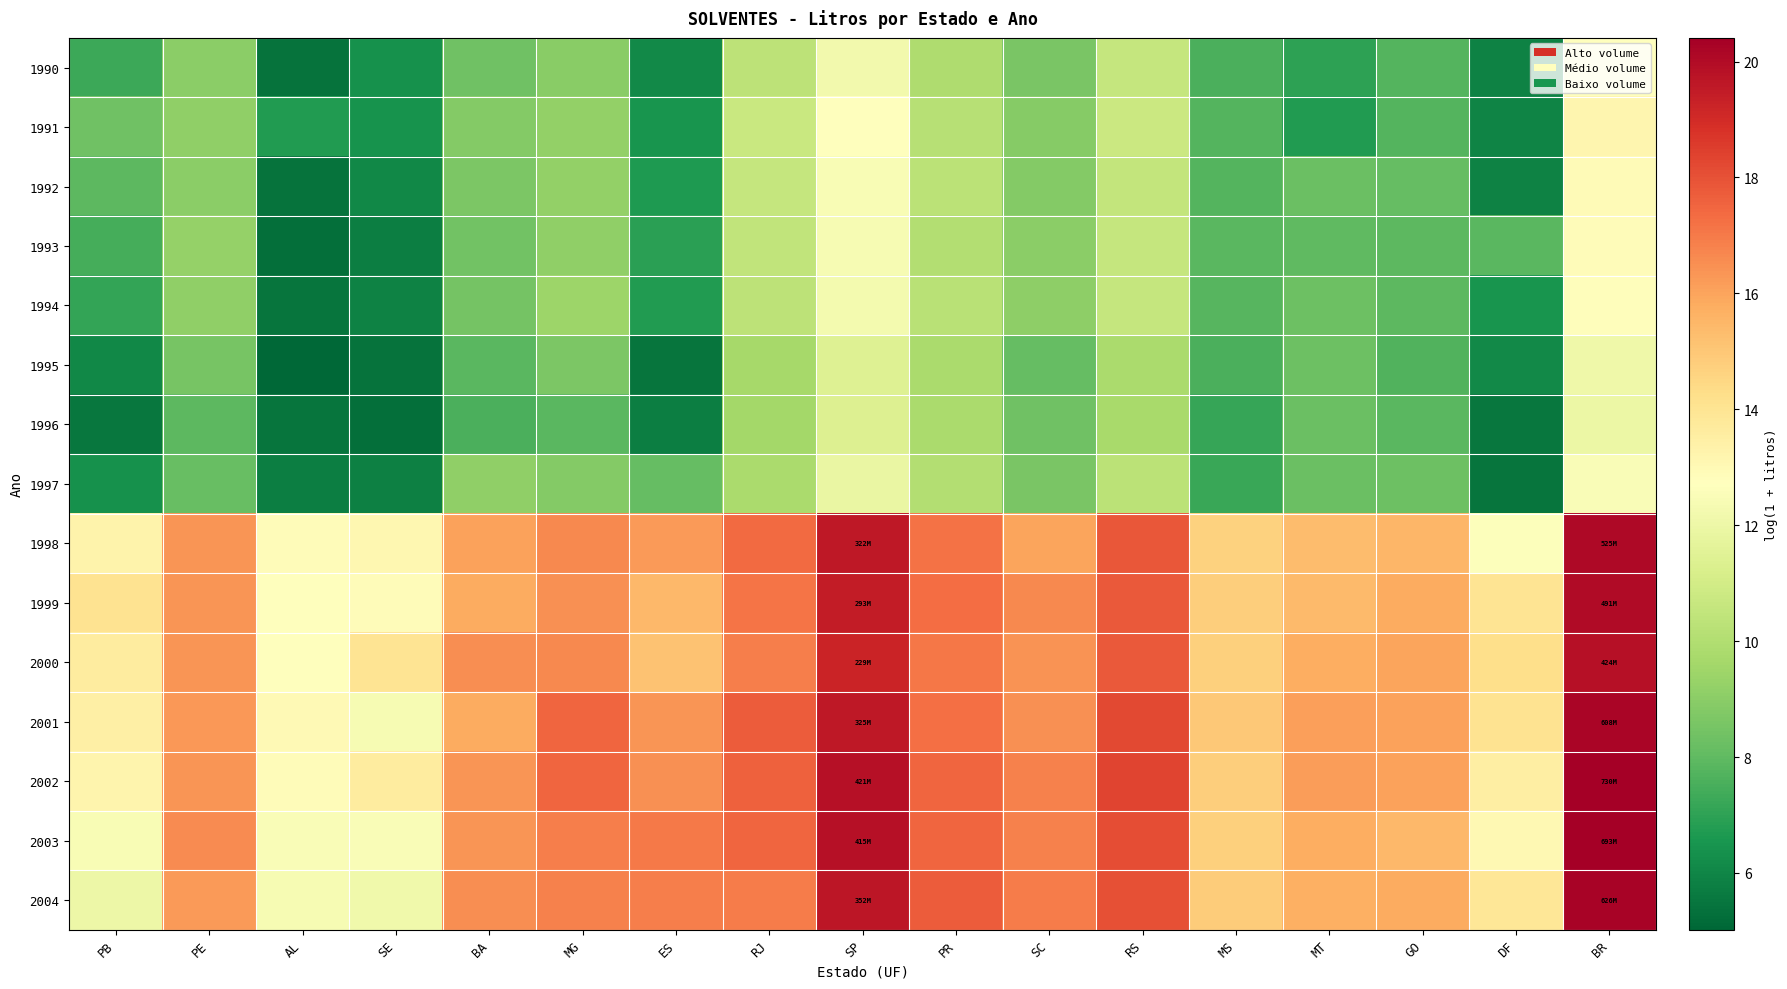

List the series in order of their peak value, highest first.

2002, 2003, 2004, 2001, 1998, 1999, 2000, 1991, 1992, 1993, 1994, 1990, 1997, 1995, 1996